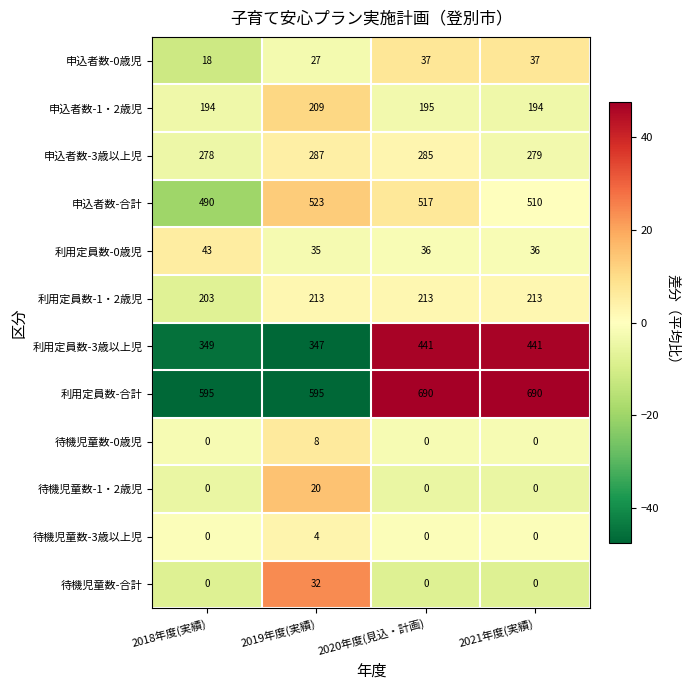

Is the value of 申込者数-0歳児 at 2019年度(実績) greater than the value of 待機児童数-合計 at 2020年度(見込・計画)?

Yes